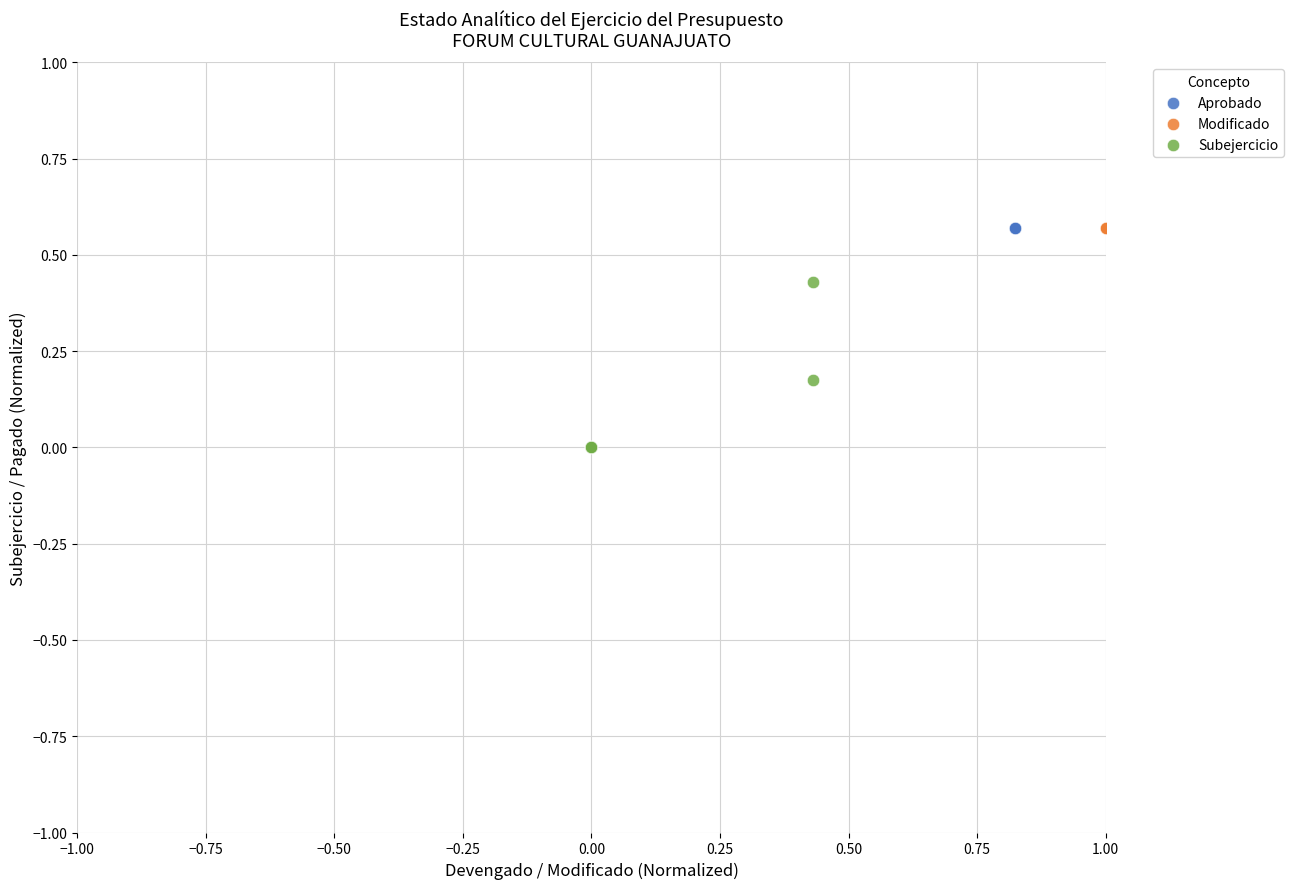

Which series has the largest Y range (max minus min)?

Aprobado